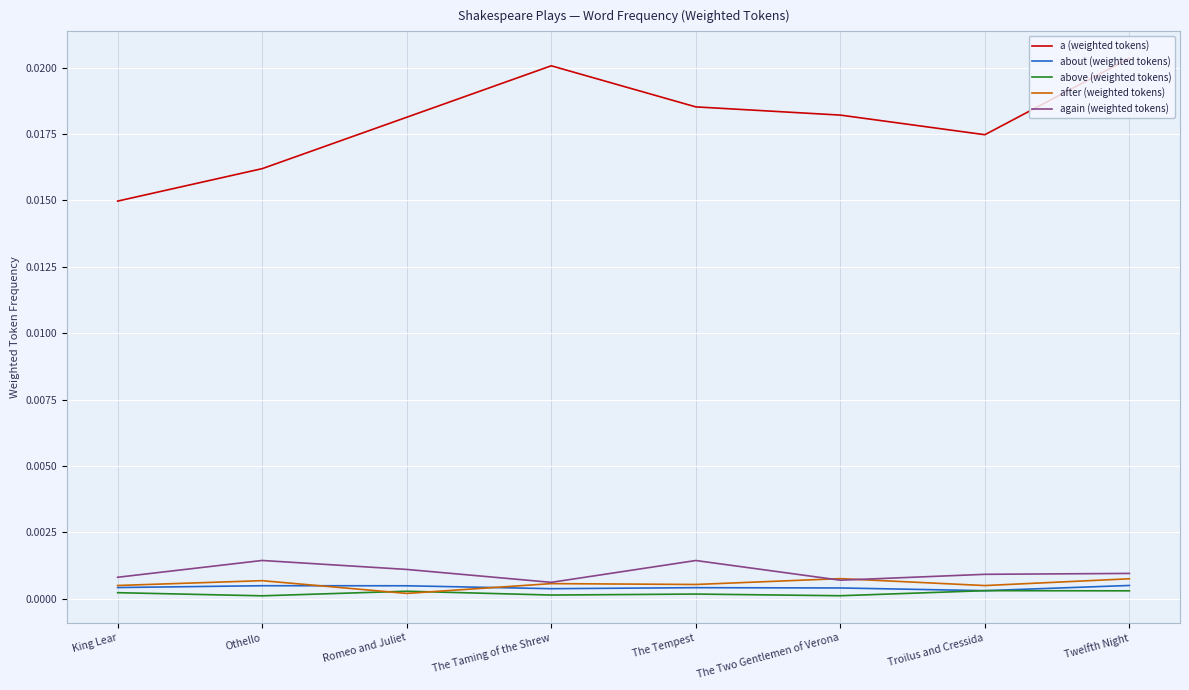

Which series has the widest spread of values?

a (weighted tokens)